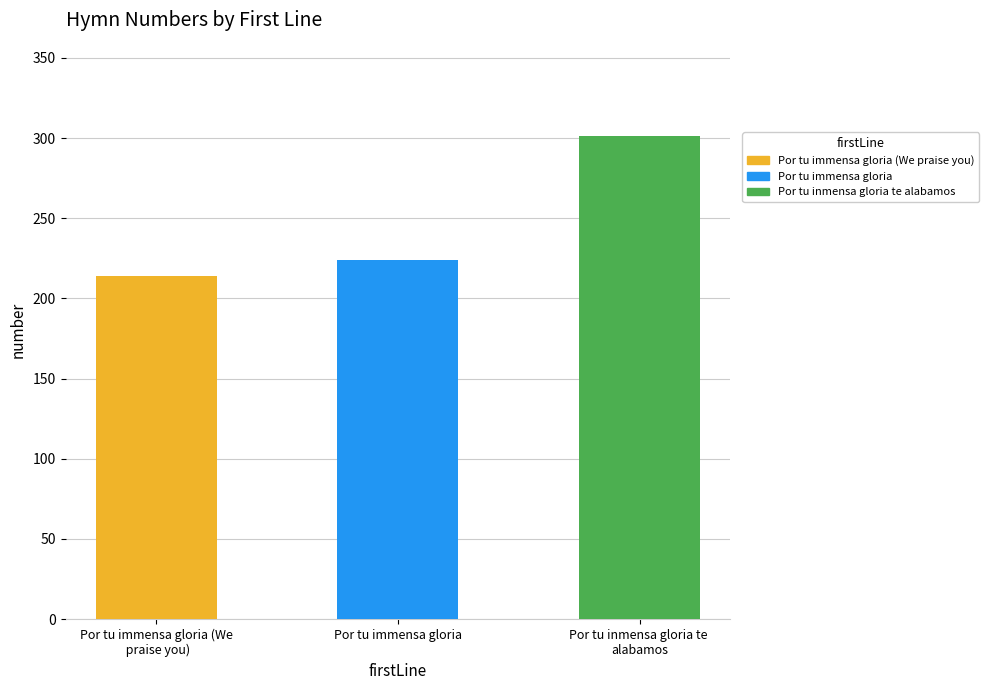

What is the ratio of the value at Por tu immensa gloria to the value at Por tu inmensa gloria te 
alabamos?

0.7